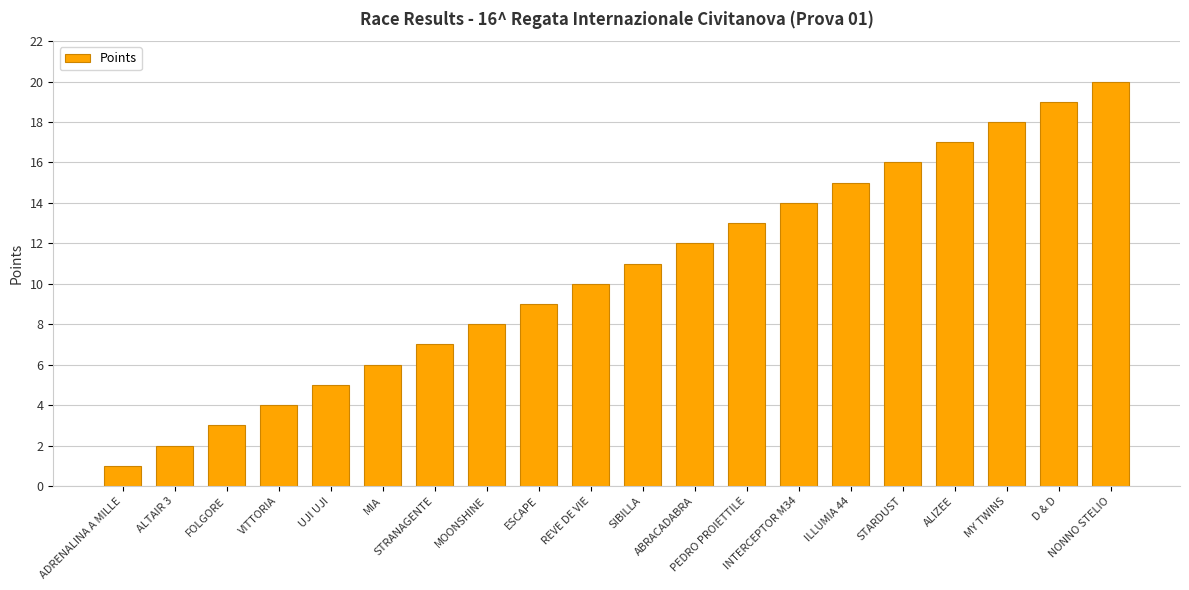

What is the sum of all values?

210